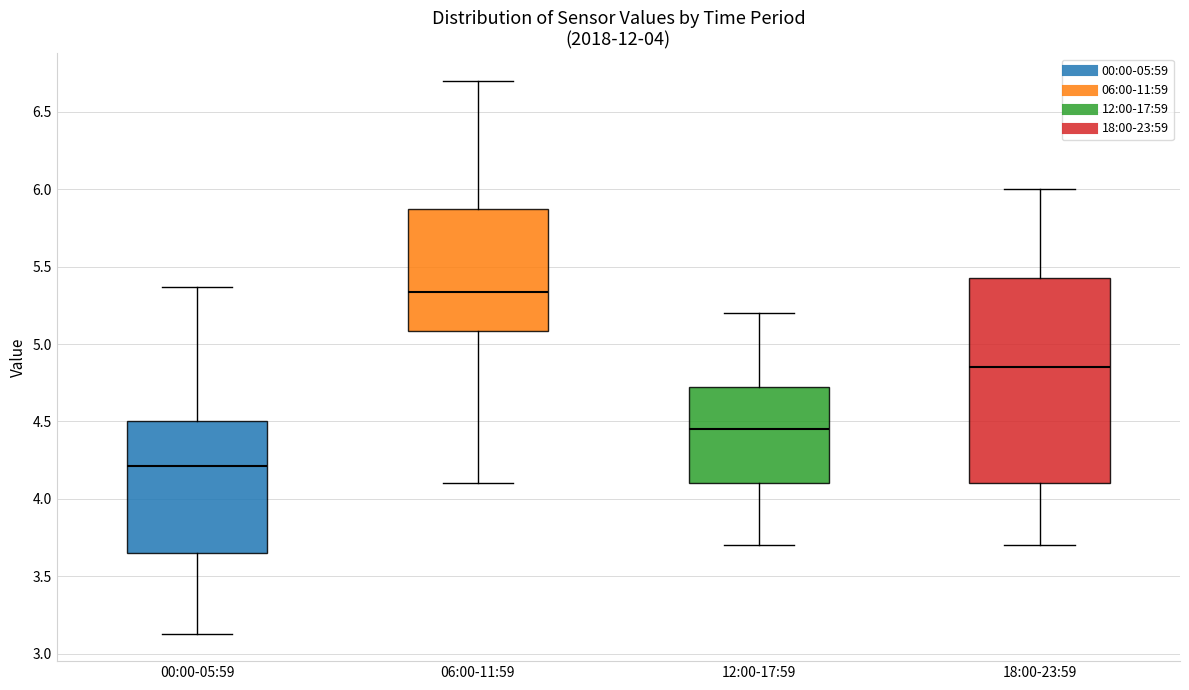

Which box's median line is the lowest?

00:00-05:59